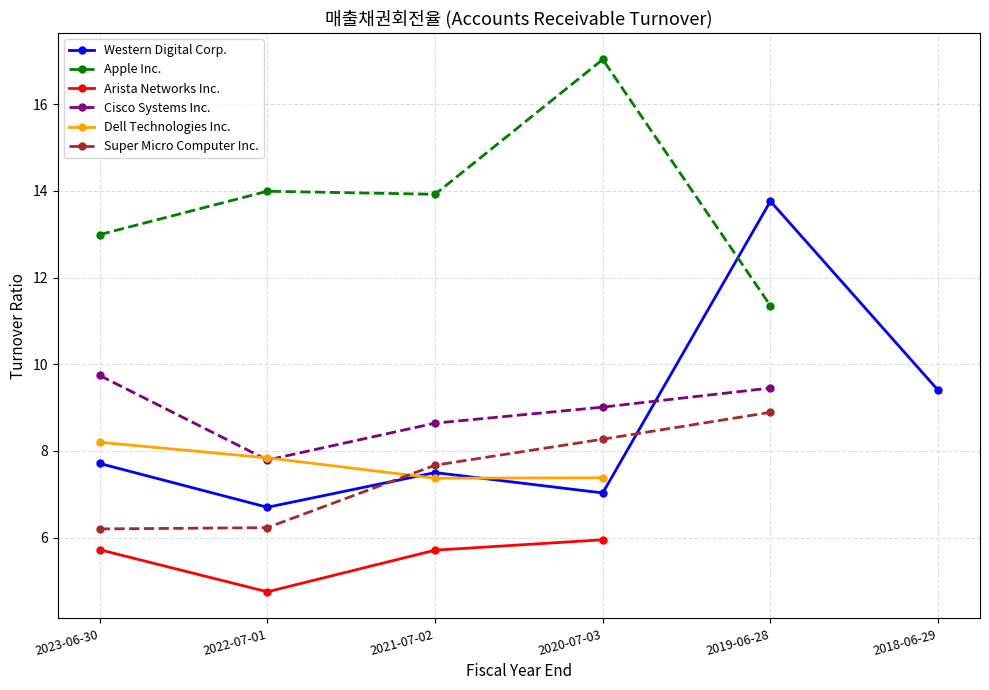

At which category is the sum across all series the highest?

2020-07-03